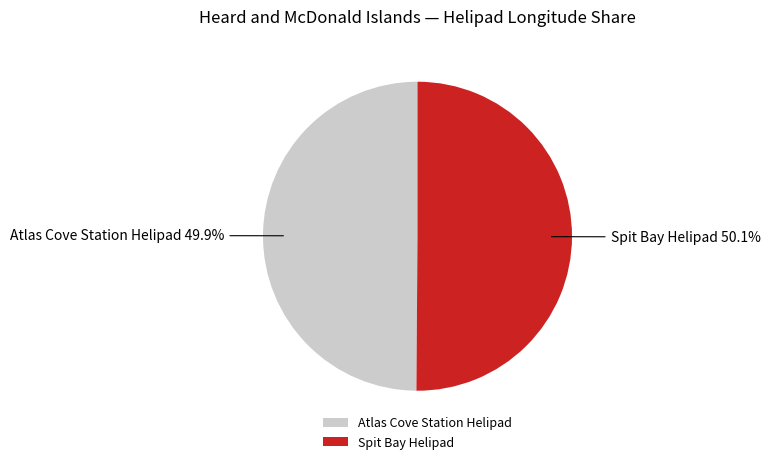

What is the total percentage of Spit Bay Helipad and Atlas Cove Station Helipad?

100.0%